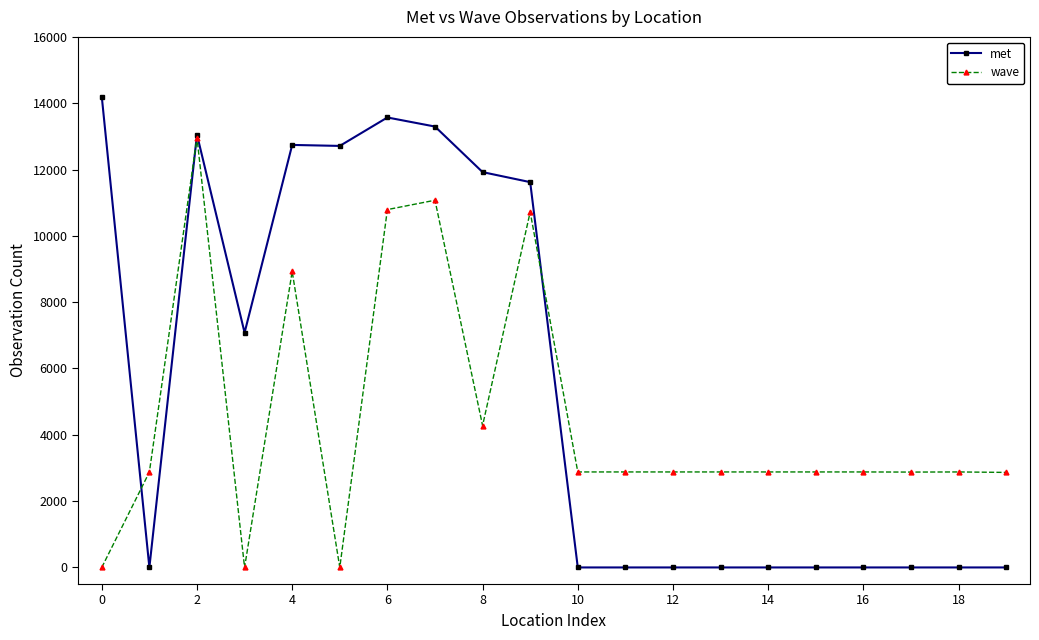

How many categories are shown in the chart?

20